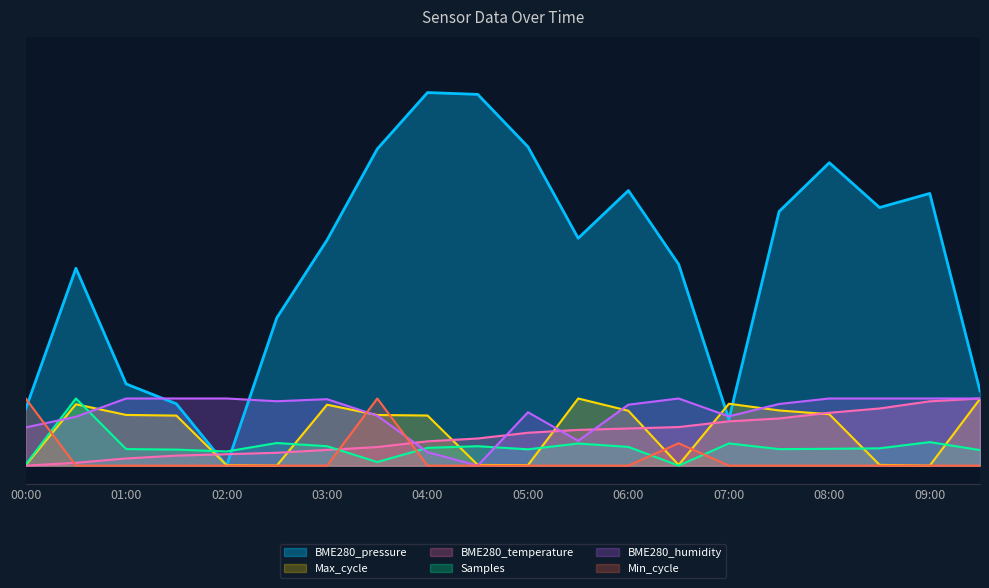

True or false: Min_cycle has more than 0 points higher than both neighbors.

True